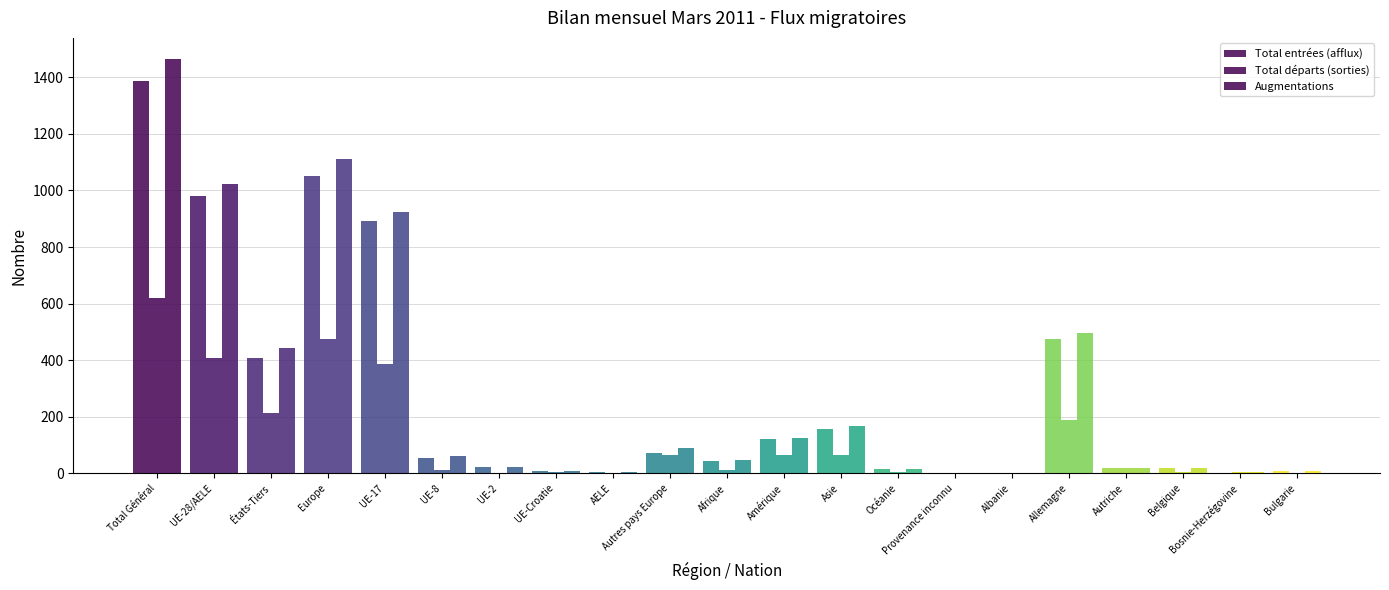

What is the difference between the second highest and minimum values in the Total entrées (afflux) series?

1051